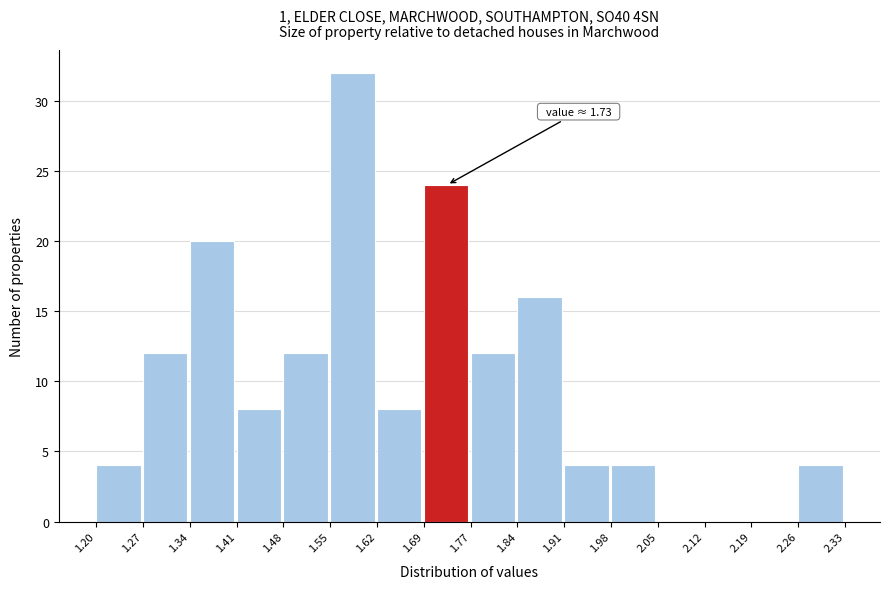

Over which range of the x-axis is the bar tallest?

1.55 to 1.62